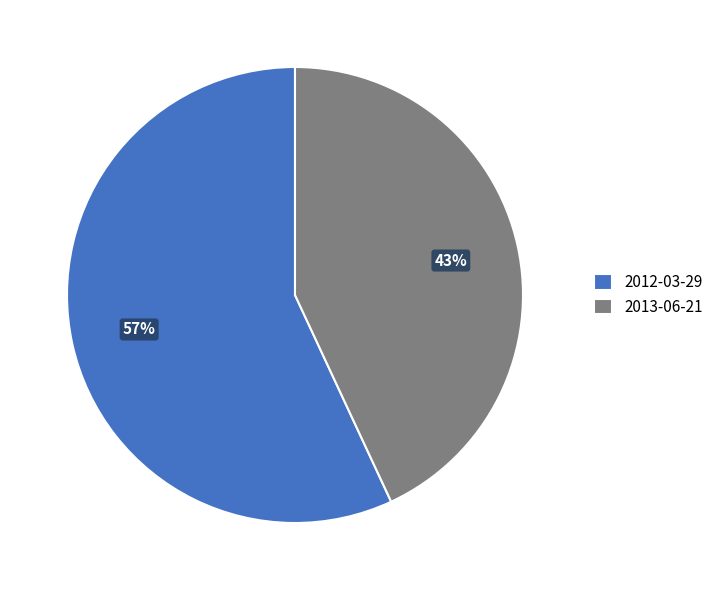

How many segments does this pie chart have?

2